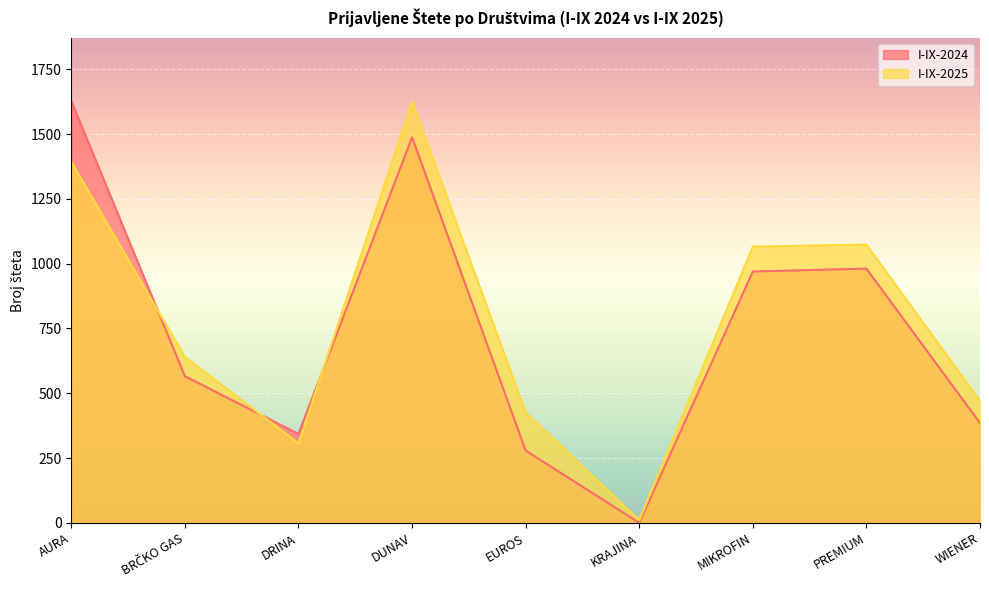

What is the sum of the I-IX-2024 values at MIKROFIN and EUROS?

1249